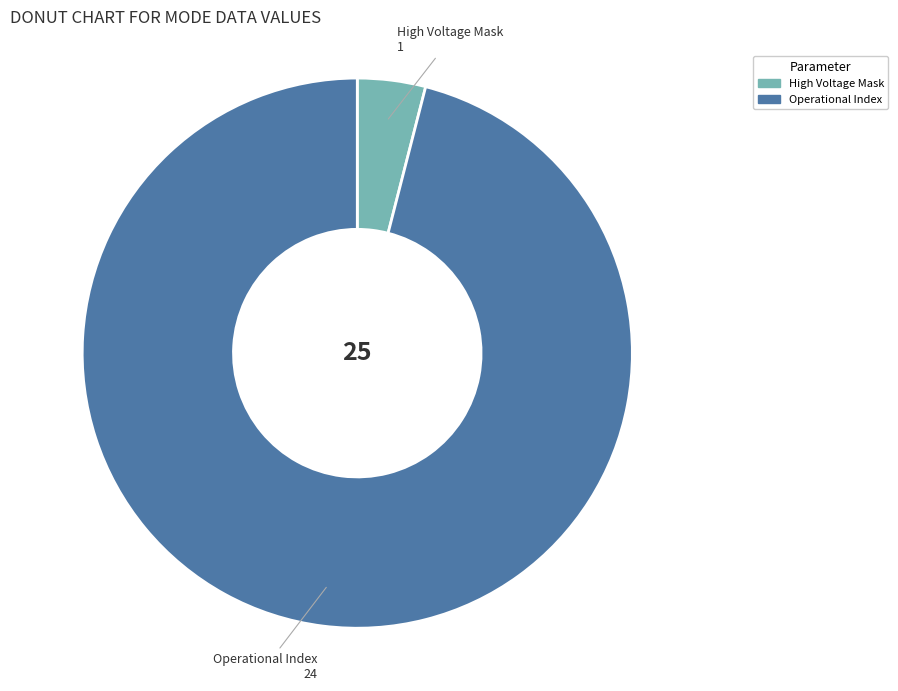

Rank the categories by value from lowest to highest.

High Voltage Mask, Operational Index